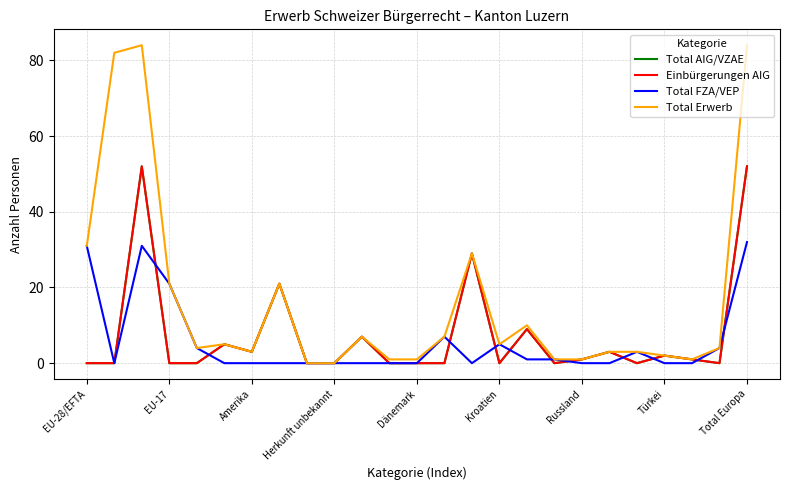

What is the highest value of the Total FZA/VEP series?

32